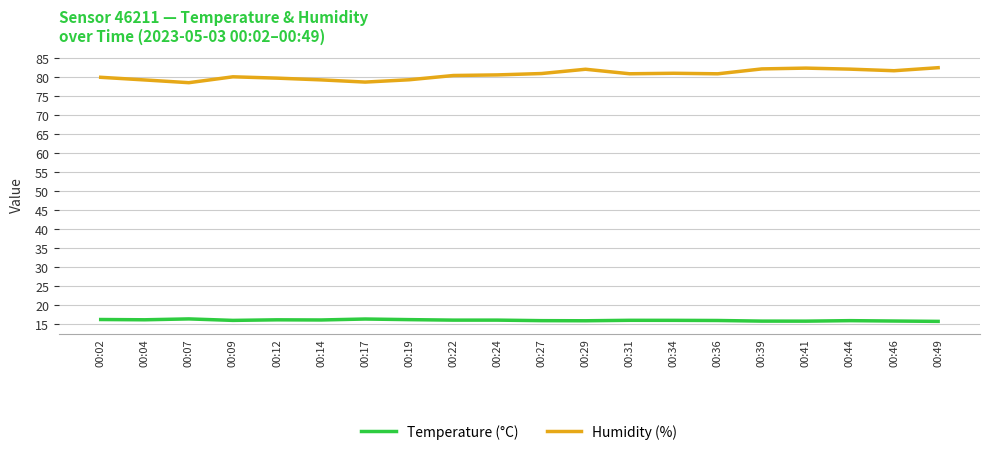

What are all the series names shown in the legend?

Temperature (°C), Humidity (%)